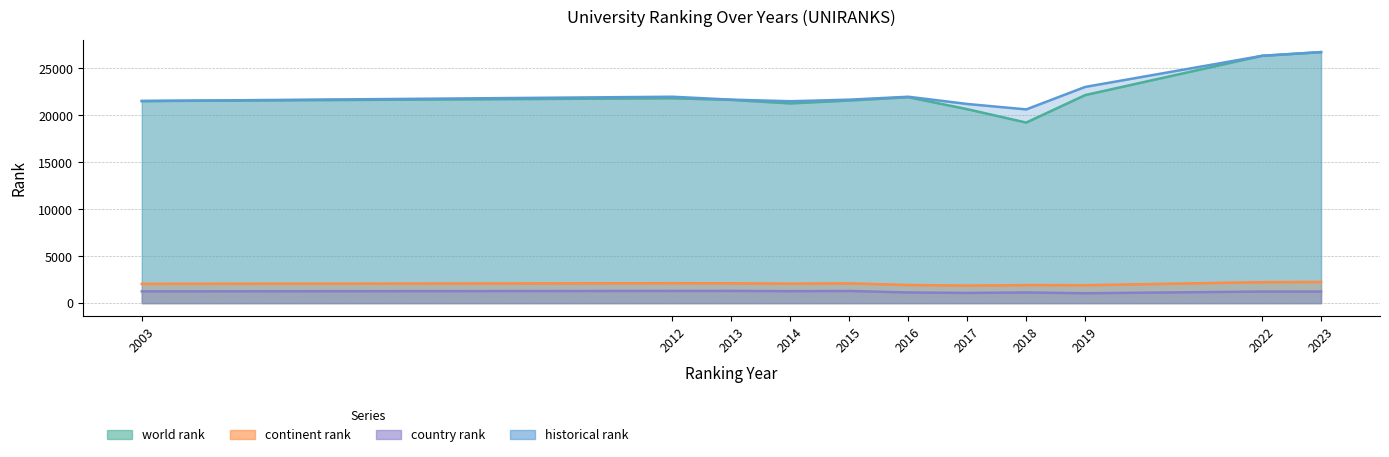

The value of world rank at 2014 is 35645. True or false?

False